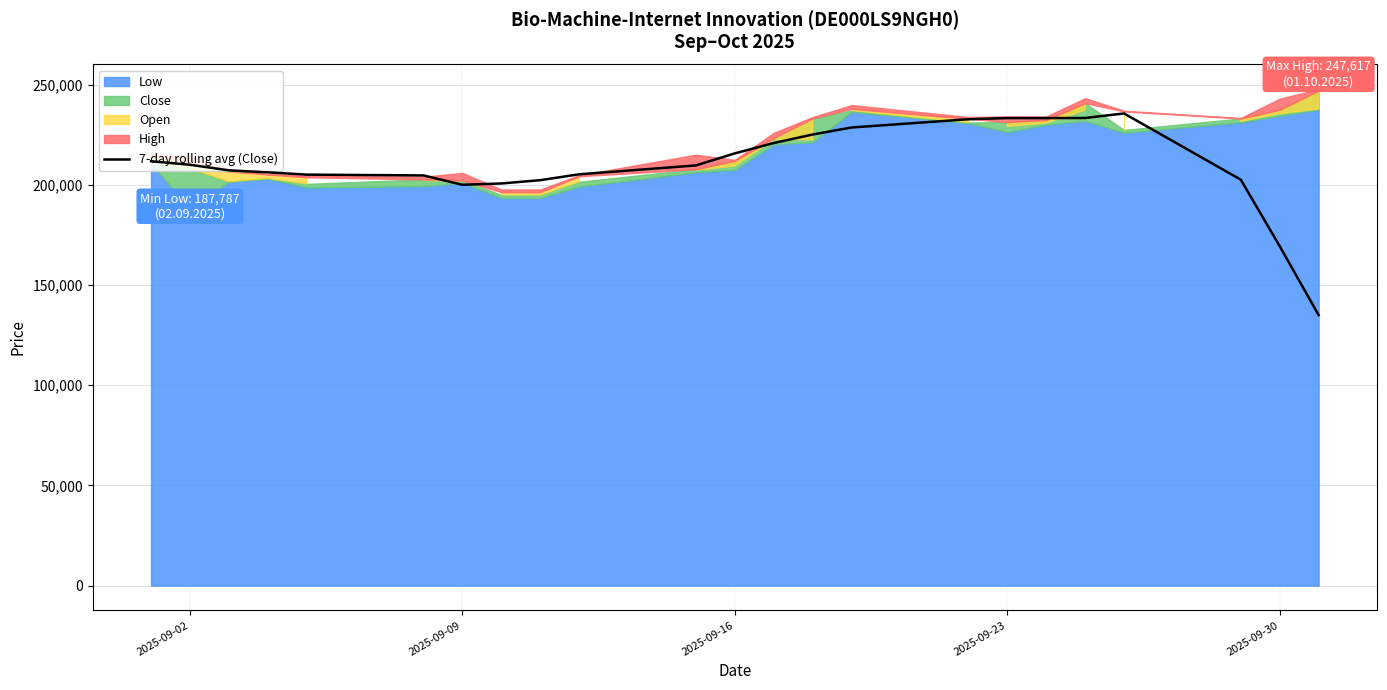

The value of 7-day rolling avg (Close) at 2025-09-16 is 215653.6. True or false?

True